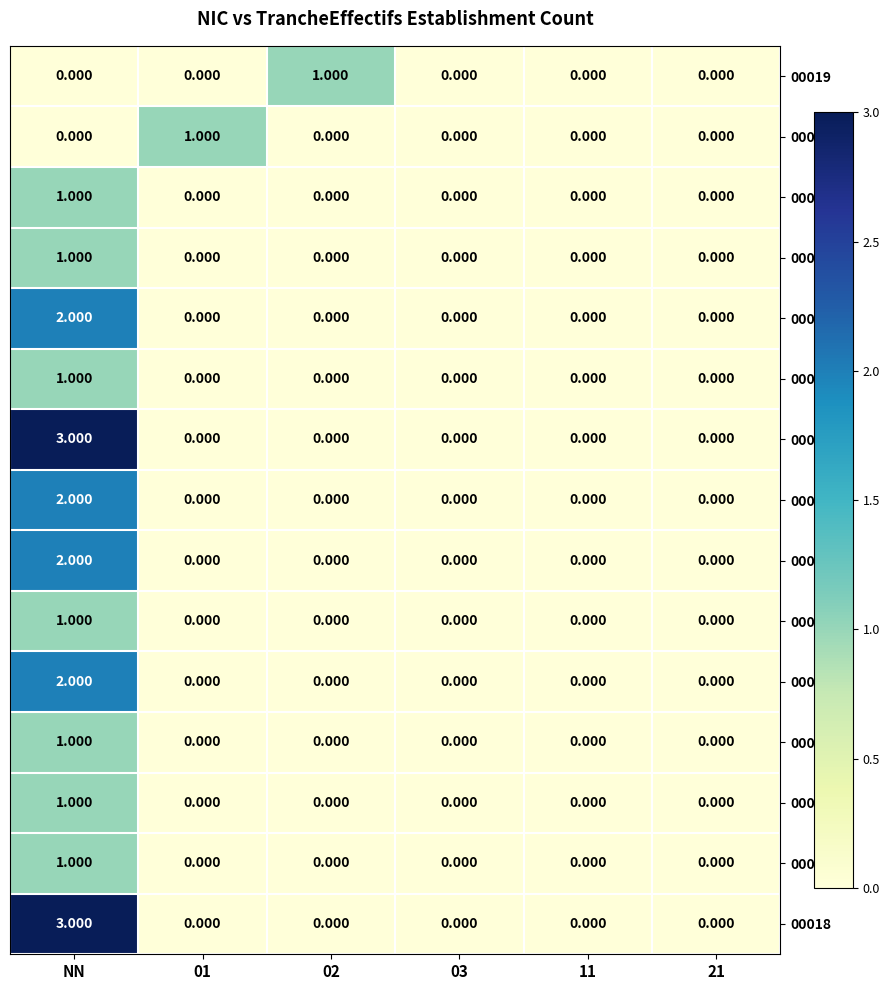

At which category is the sum across all series the highest?

NN